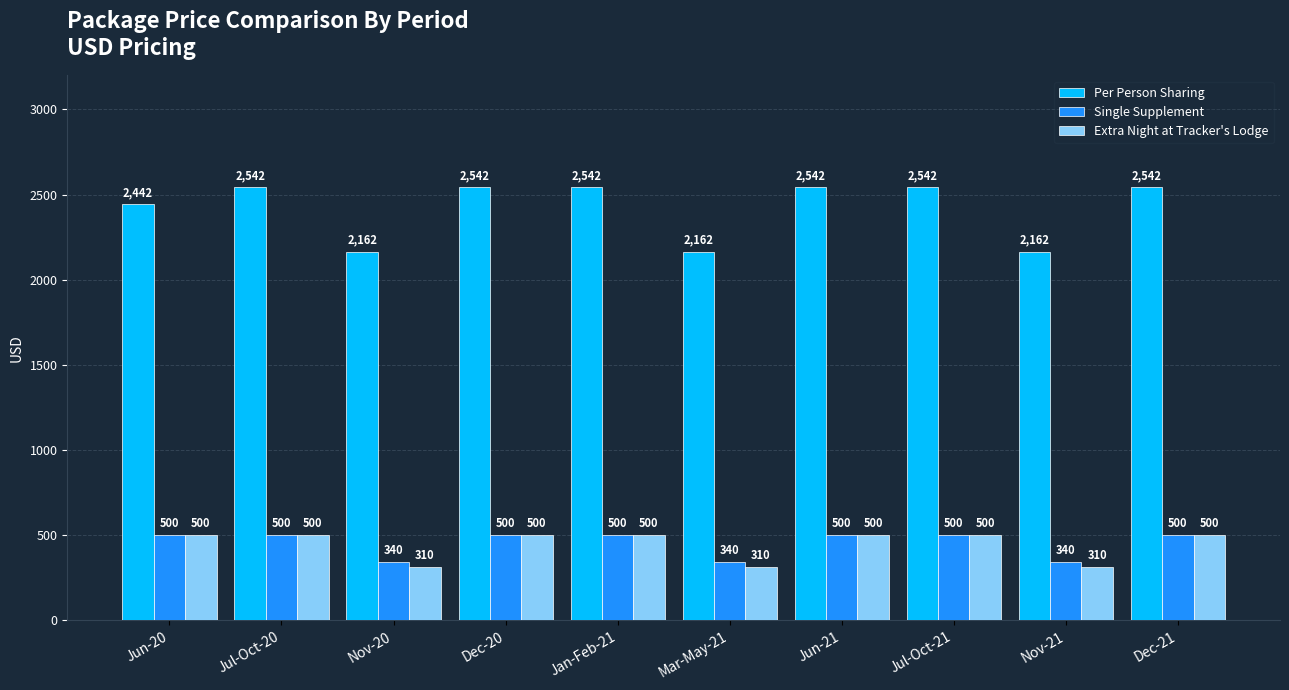

How many data points does each series have?

10